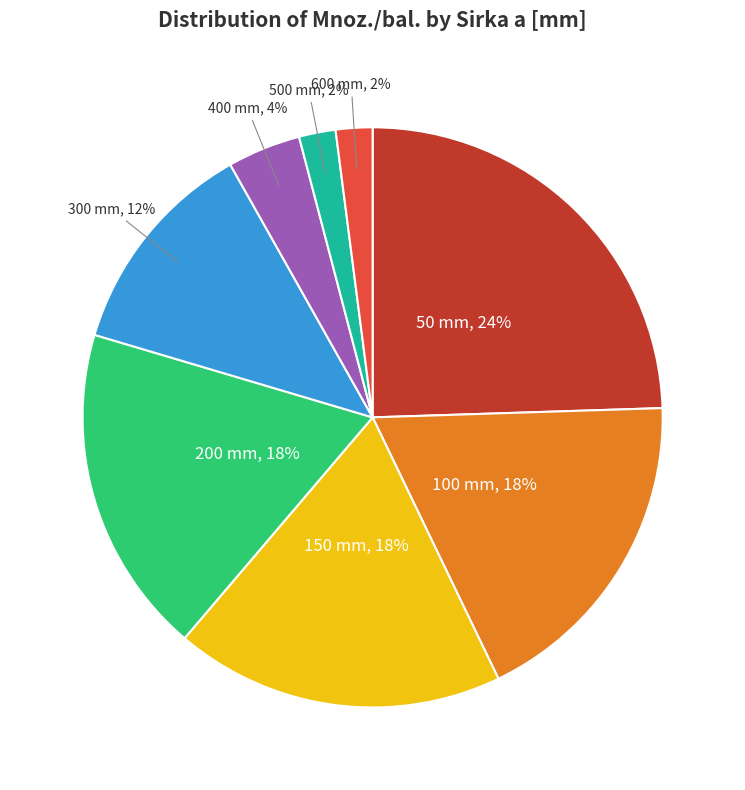

Count the number of slices in the pie.

8